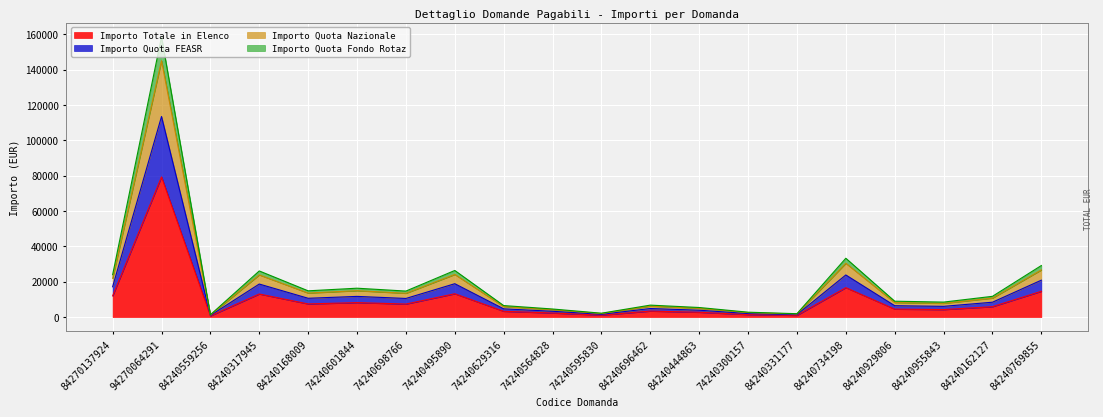

Where is the first local minimum for Importo Totale in Elenco?

84240559256